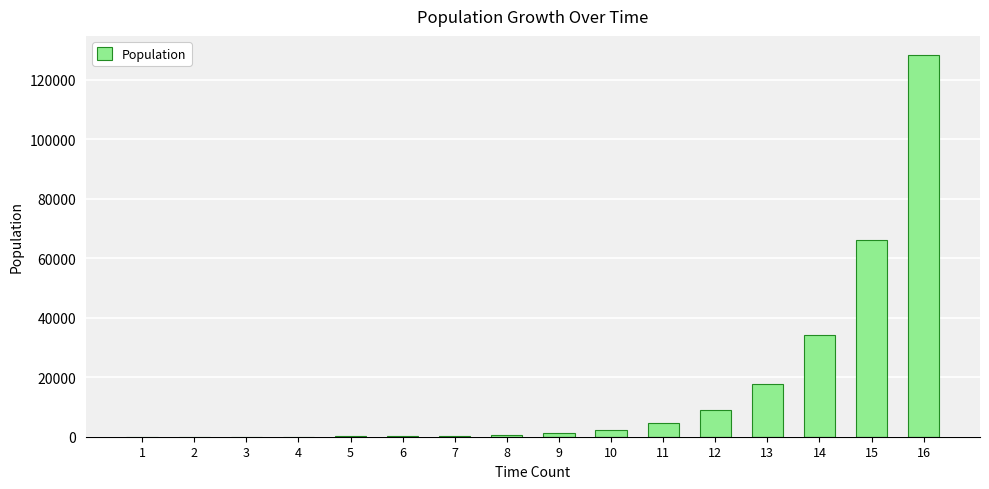

What is the change in value from 2 to 11?

+4466